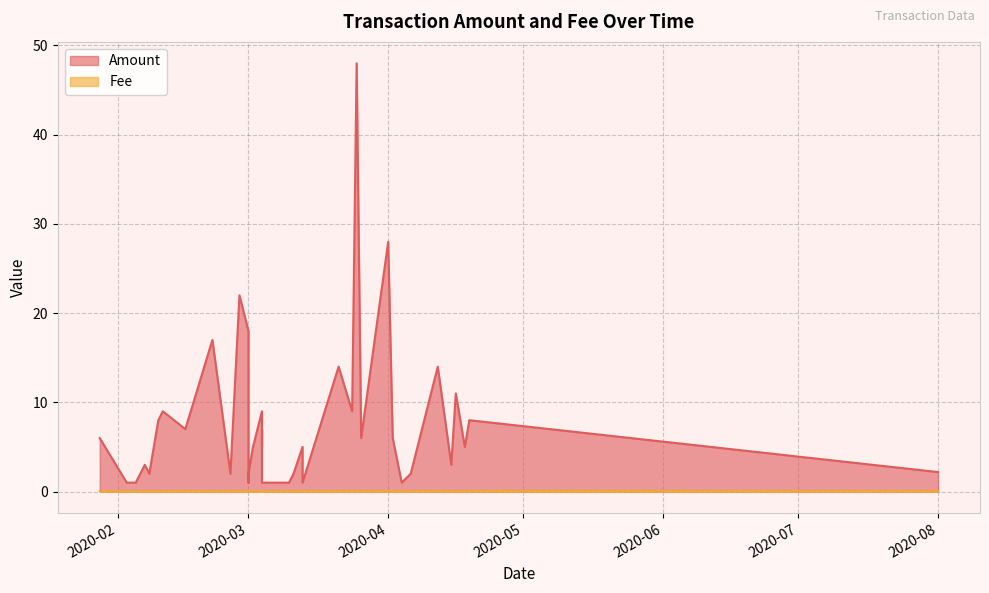

How many interior local valleys does the Amount series have?

12